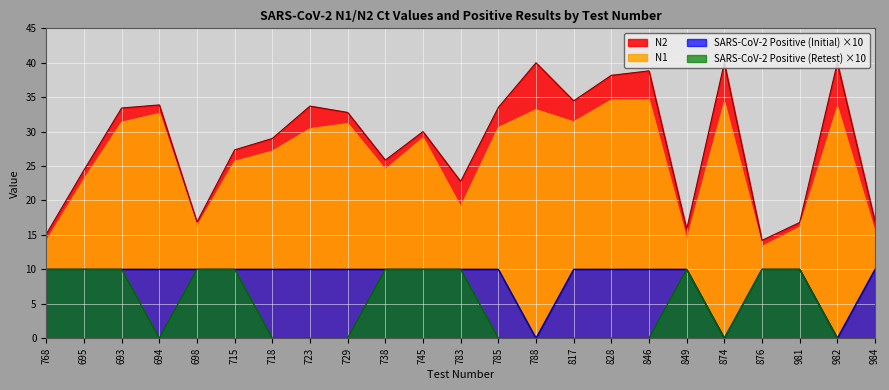

What is the average value of the N2 series?

28.4